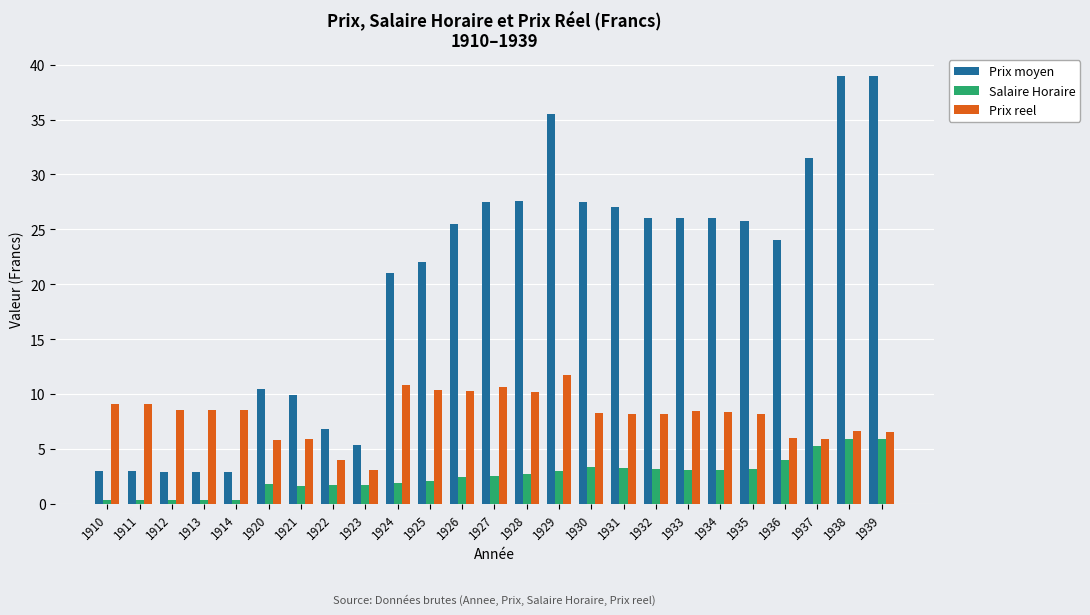

At 1930, list the series in order from largest to smallest.

Prix moyen, Prix reel, Salaire Horaire